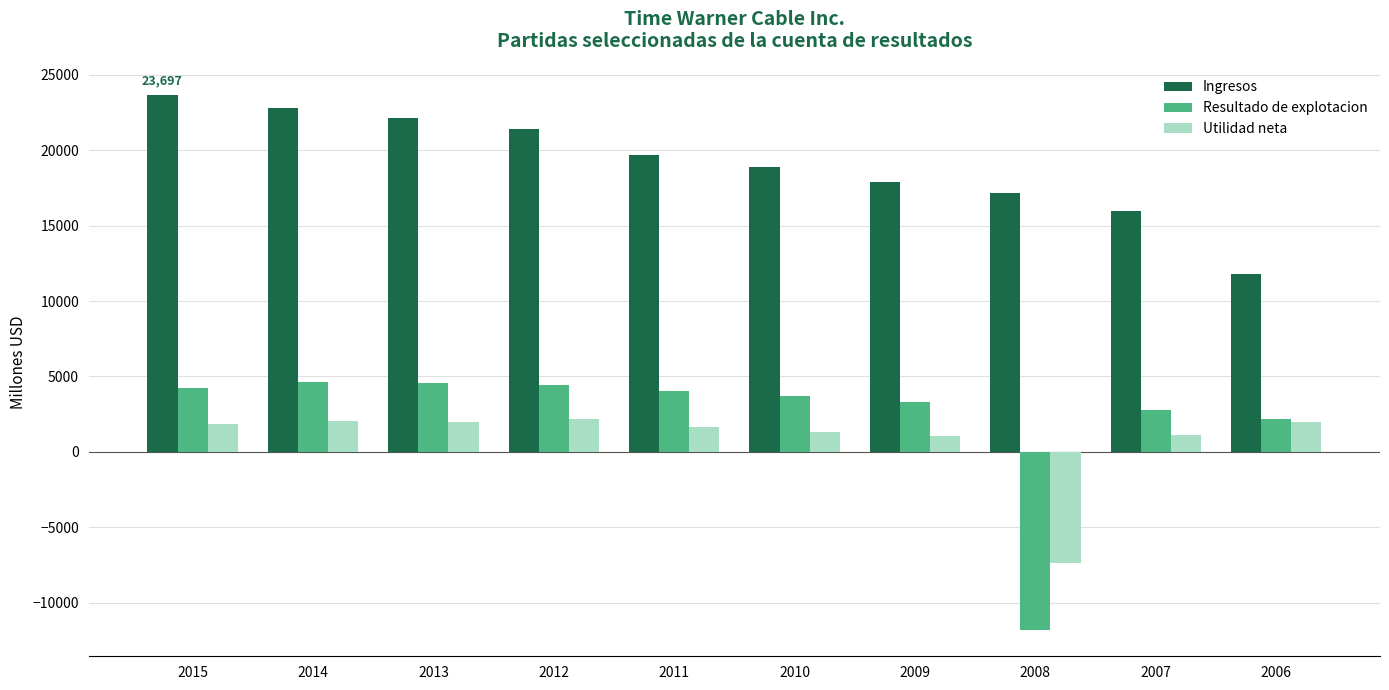

Is the value of Ingresos at 2010 greater than the value of Utilidad neta at 2008?

Yes